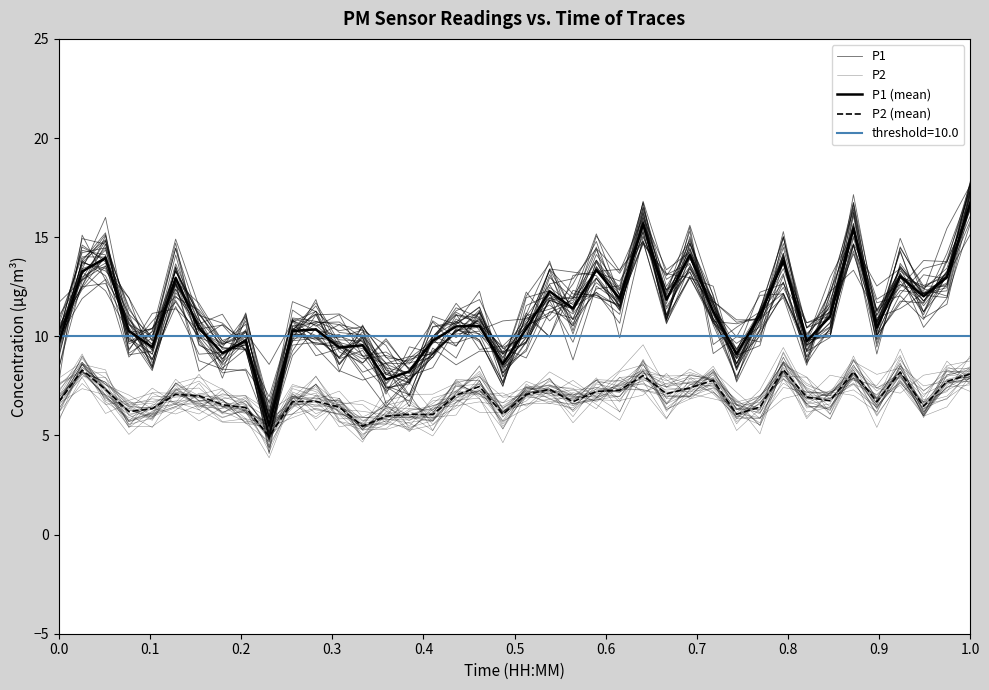

The value of P2 at 19 is 4.5. True or false?

False